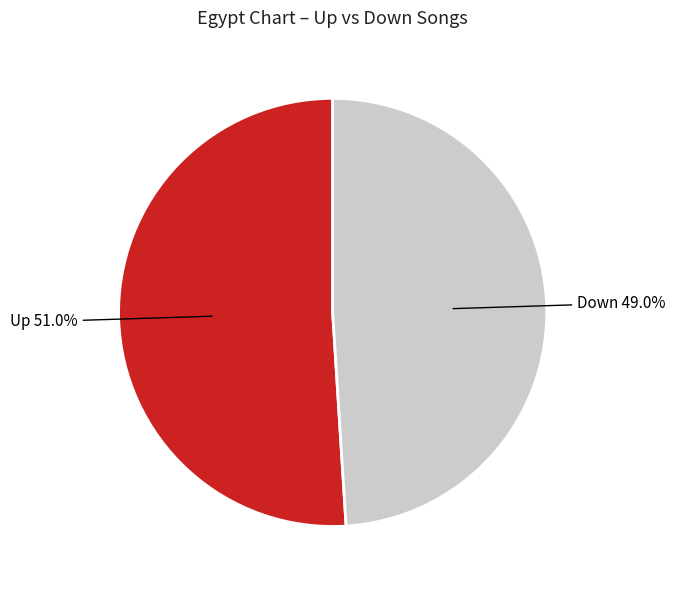

Does any single category account for the majority?

Yes